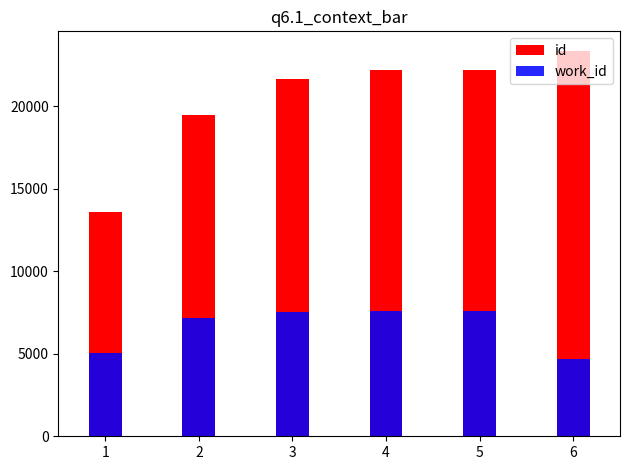

What is the sum of the work_id values at 1 and 2?

12227